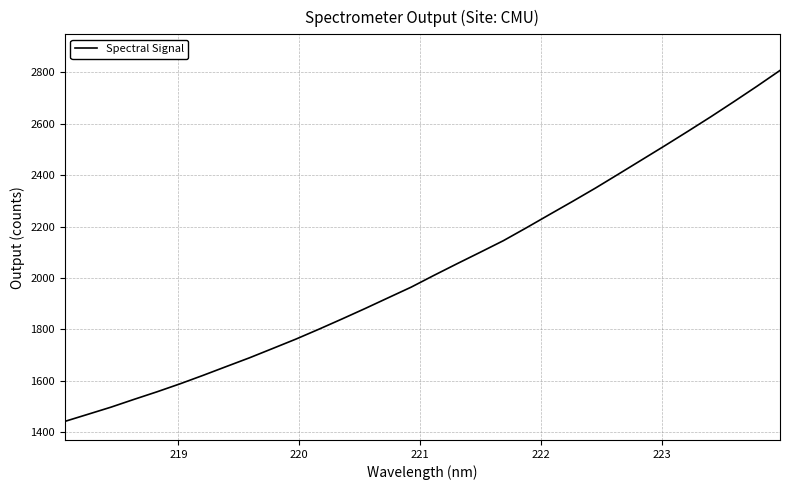

What is the minimum value shown in the chart?

1442.3